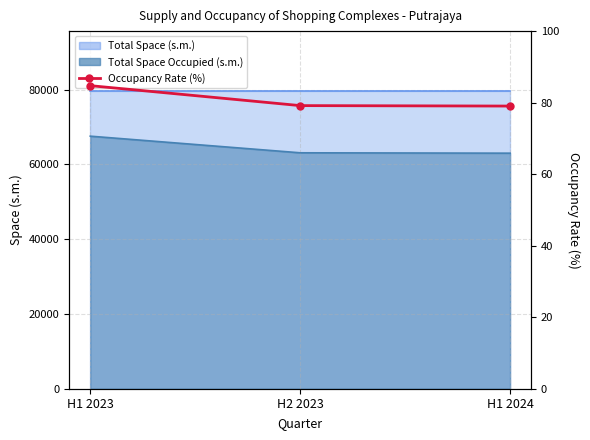

What is the value of the 3rd point from the left?

79.0